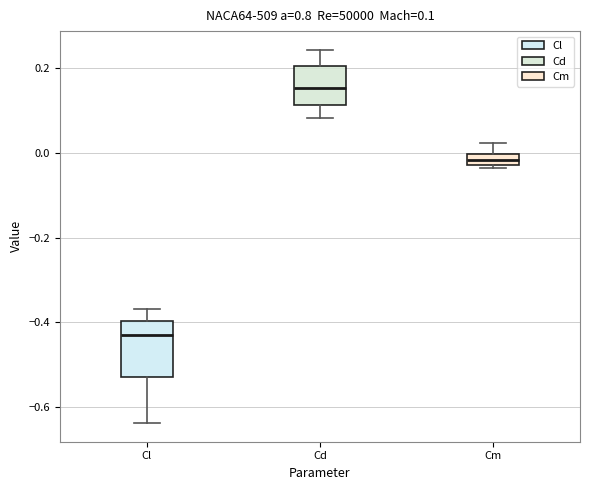

Comparing the boxes themselves (not the whiskers), which one is the tallest?

Cl